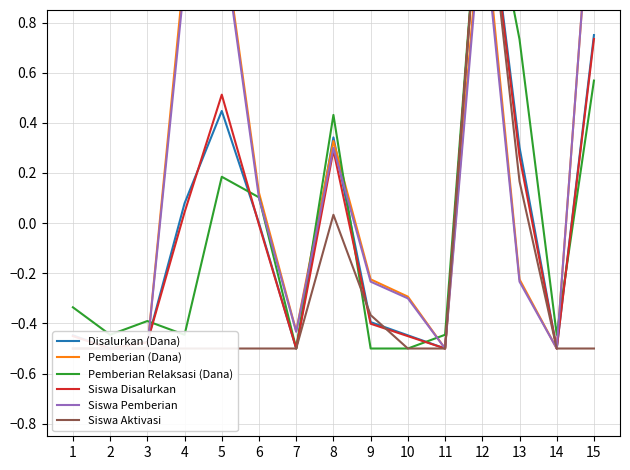

What is the sum of the Siswa Disalurkan values at 15 and 3?

0.3